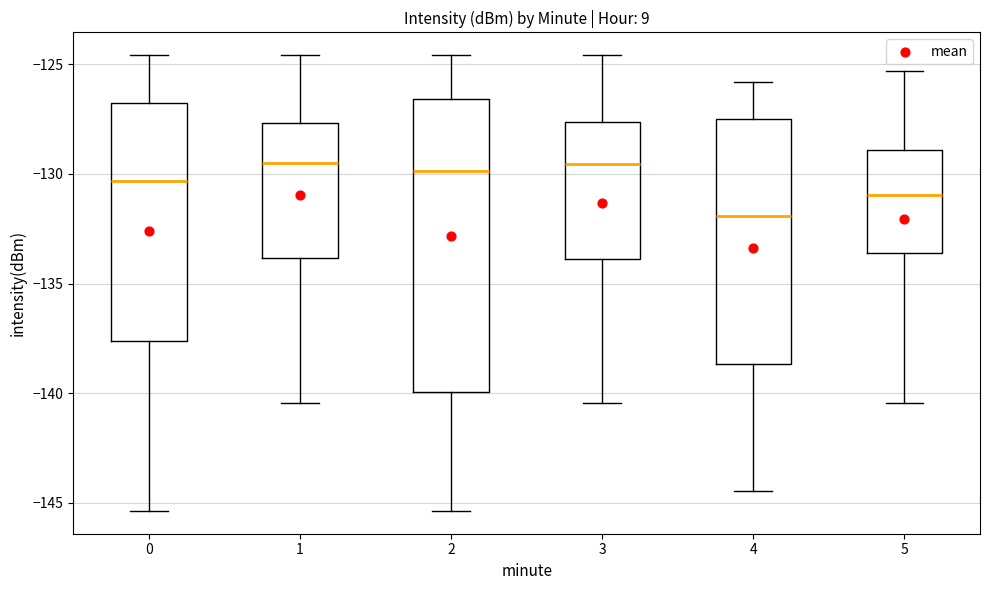

Reading left to right, transcribe this box plot: for each box, give where its median line is, the range the box spans, and where its two whiskers end, as read against the y-axis. The values are not printed on the chart, so give them approximately, as read against the axis.

0: median -130.5, box -137.5 to -127.0, whiskers -145.5 to -124.5
1: median -129.5, box -134.0 to -127.5, whiskers -140.5 to -124.5
2: median -130.0, box -140.0 to -126.5, whiskers -145.5 to -124.5
3: median -129.5, box -134.0 to -127.5, whiskers -140.5 to -124.5
4: median -132.0, box -138.5 to -127.5, whiskers -144.5 to -126.0
5: median -131.0, box -133.5 to -129.0, whiskers -140.5 to -125.5